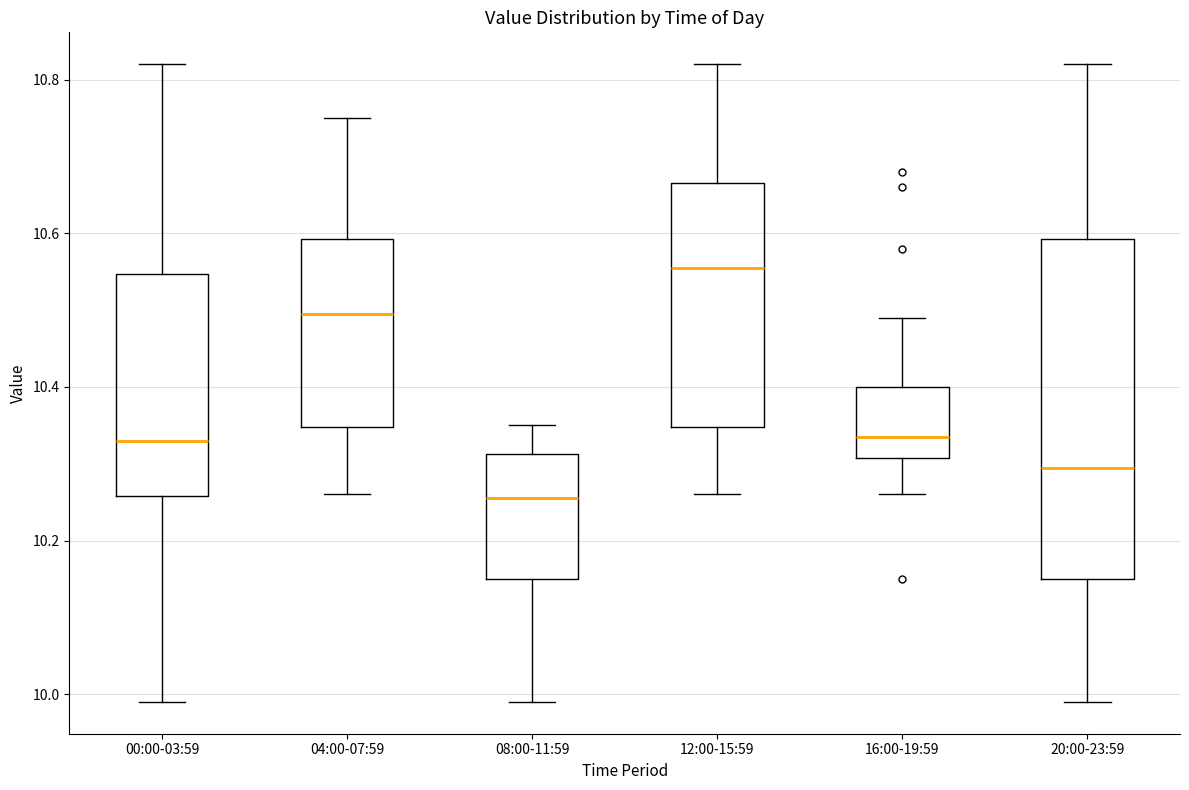

Where does the upper whisker of the box for 08:00-11:59 end on the y-axis? The values are not printed on the chart, so give them approximately, as read against the axis.

10.36